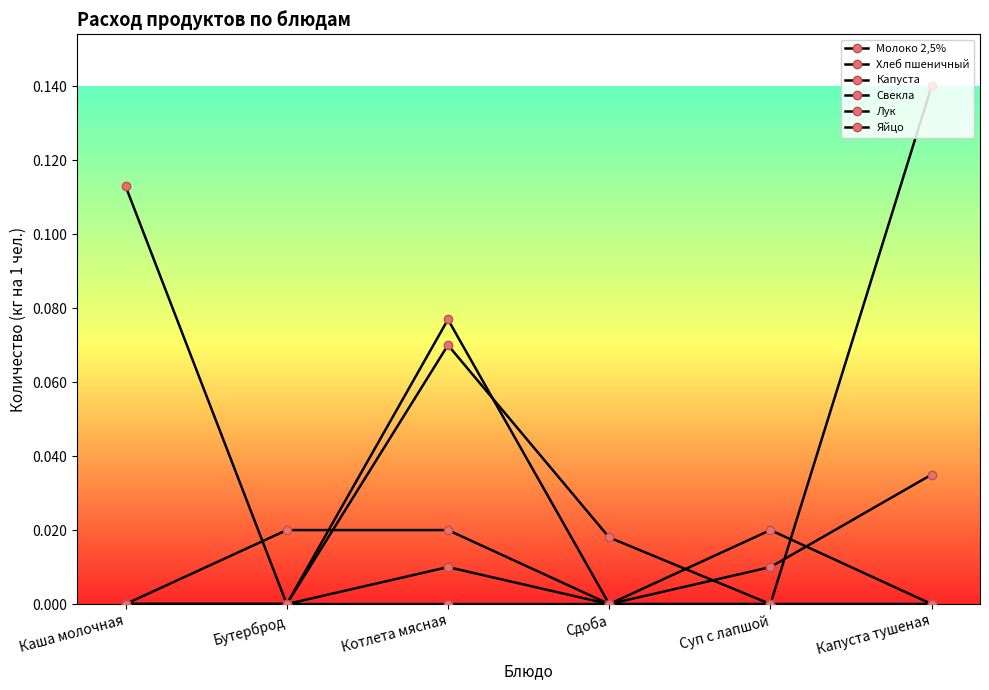

Which has a higher value, Каша молочная or Сдоба?

Каша молочная